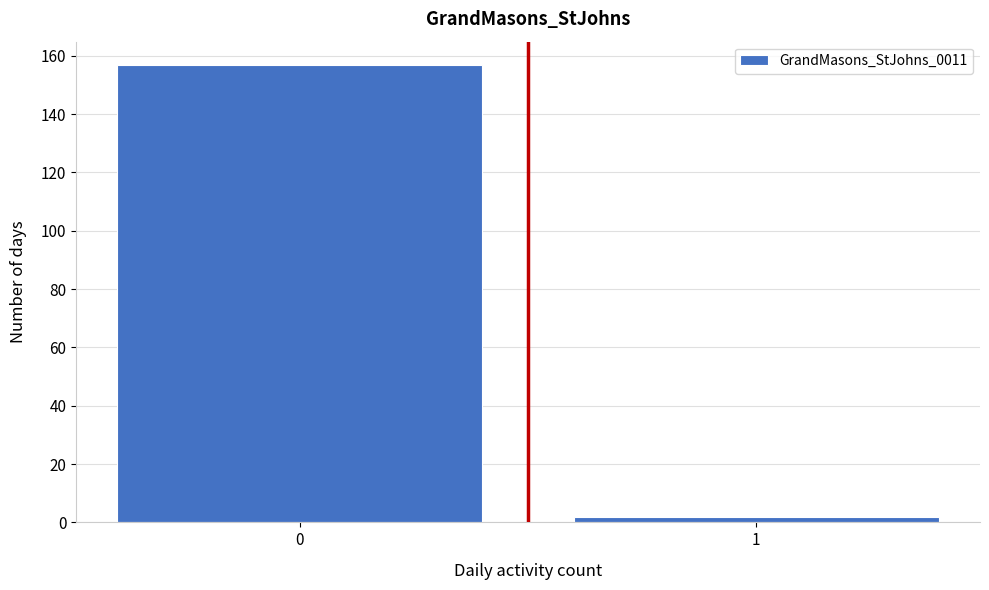

Reading left to right, transcribe all the data shown in this chart.

157	2